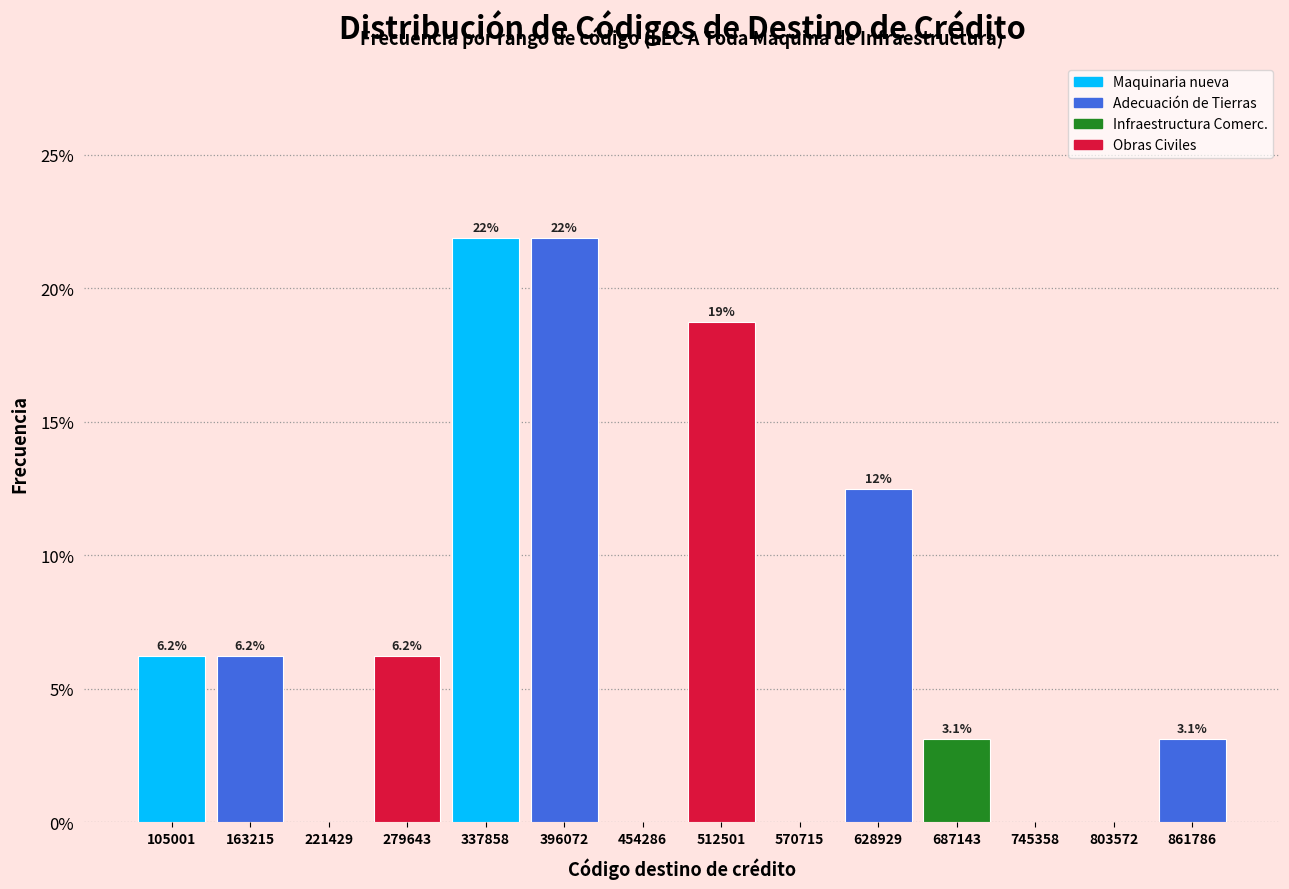

What is the greatest value displayed?

21.9